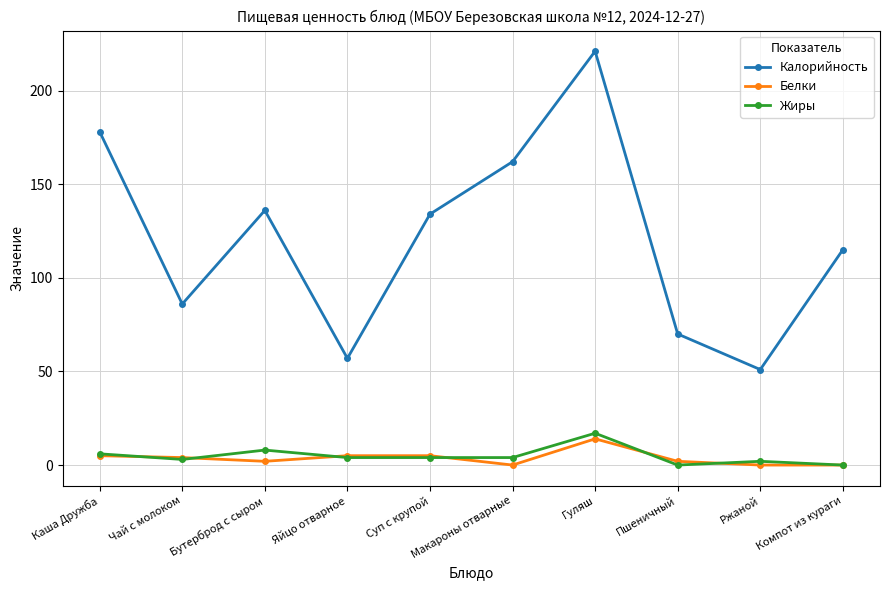

What is the value of the Белки point at the 2nd from the left?

4